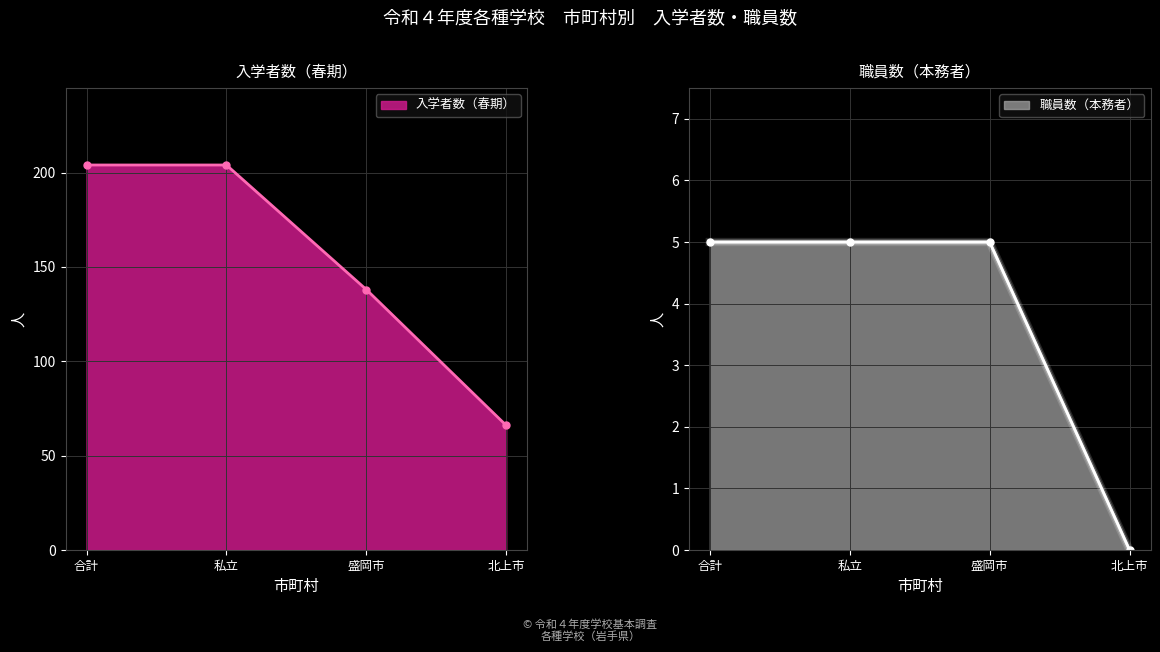

Reading left to right, what are all the values shown in this chart?

入学者数: 合計=204	私立=204	盛岡市=138	北上市=66
職員数: 合計=5	私立=5	盛岡市=5	北上市=0